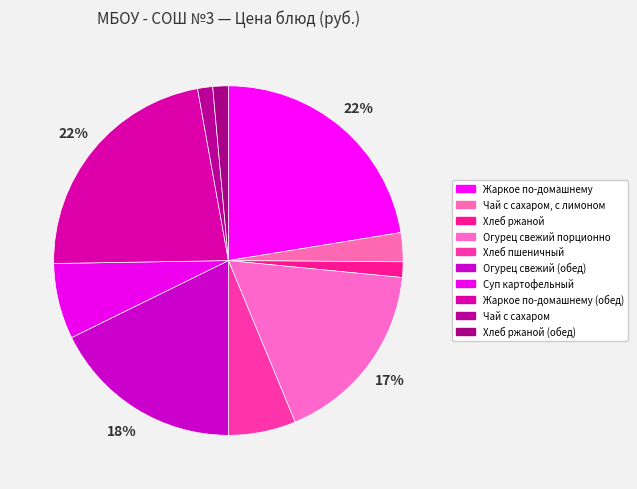

Count the number of slices in the pie.

10